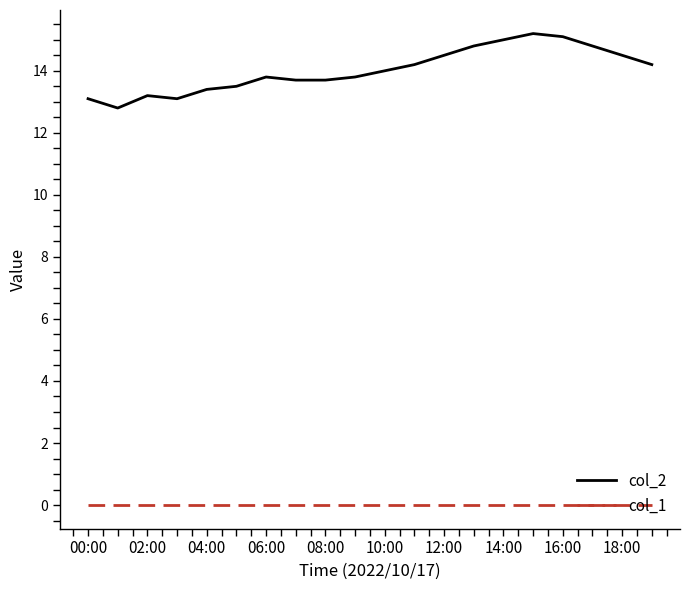

List the series in order of their overall mean, lowest first.

col_1, col_2